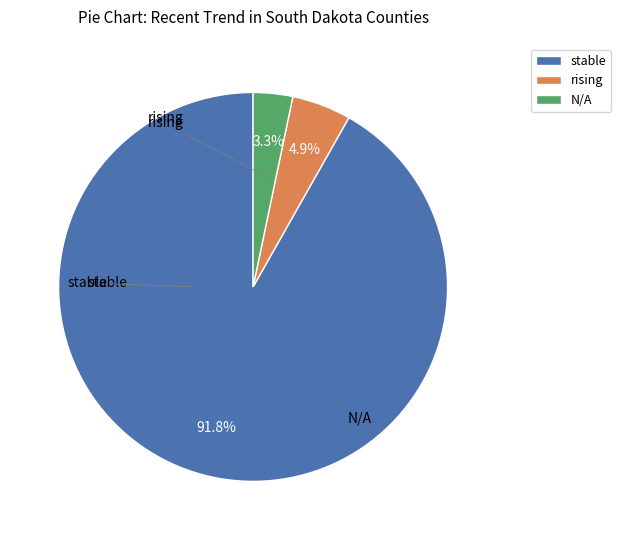

To the nearest percent, what is the combined percentage of stable and N/A?

95%